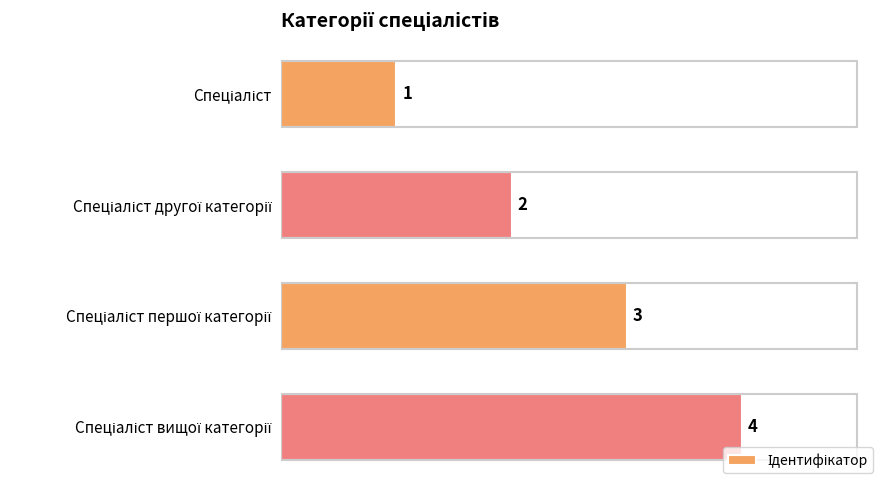

What is the sum of all values?

10